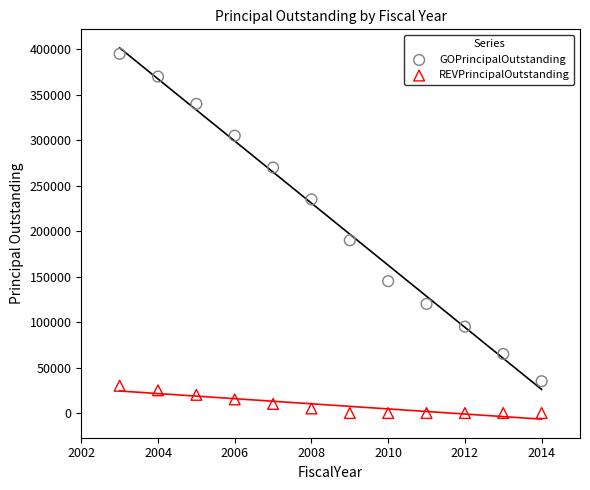

Which series reaches the minimum Y coordinate?

REVPrincipalOutstanding